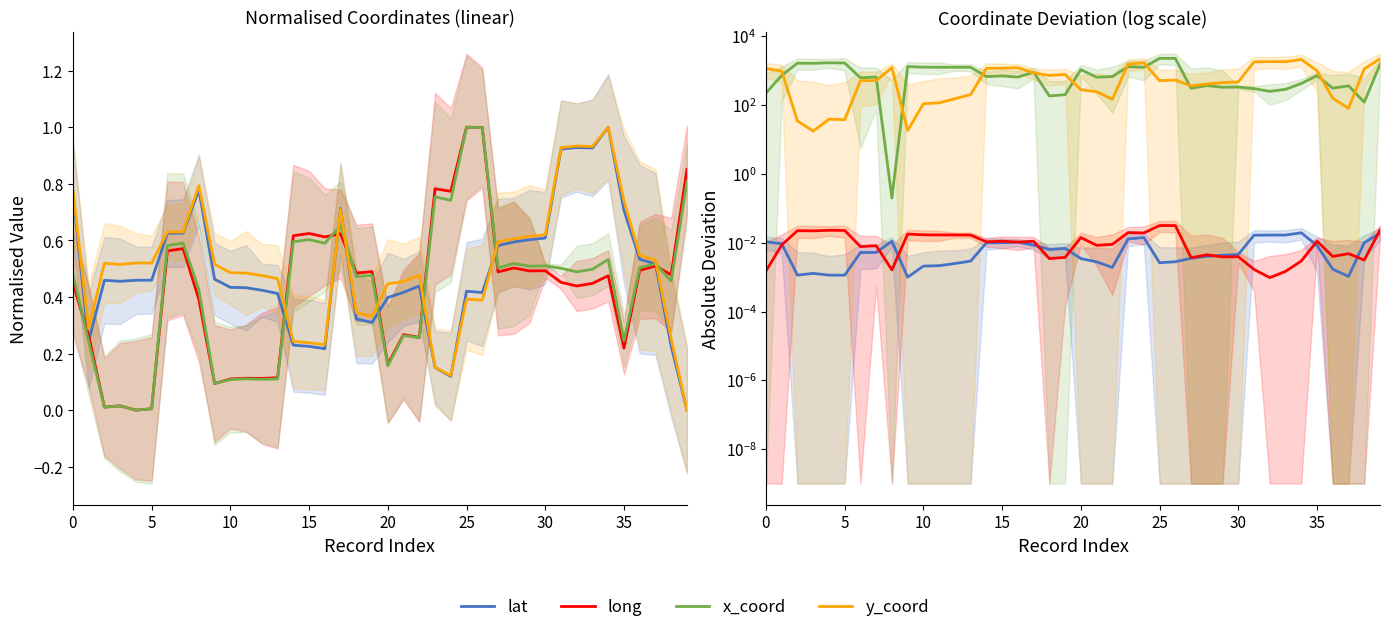

At which label does x_coord reach its peak?

25